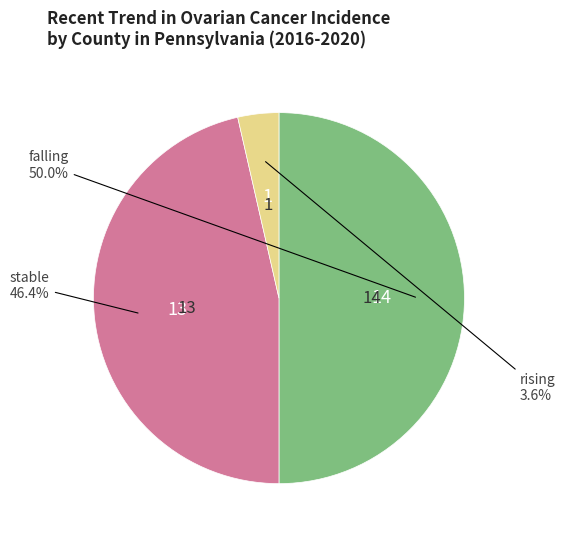

What is the ratio of the value at rising to the value at stable?

0.1